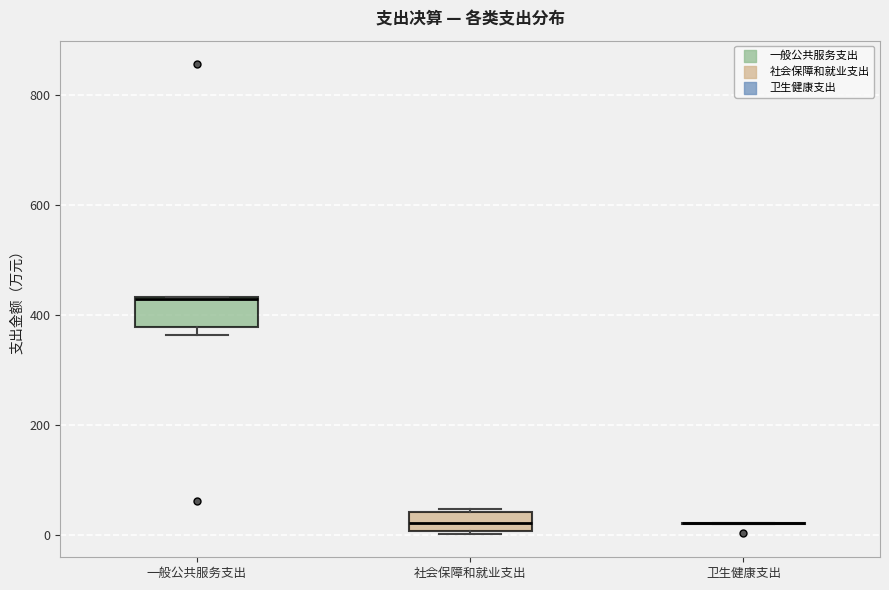

Where is the upper edge of the box for 社会保障和就业支出 on the y-axis? The values are not printed on the chart, so give them approximately, as read against the axis.

40